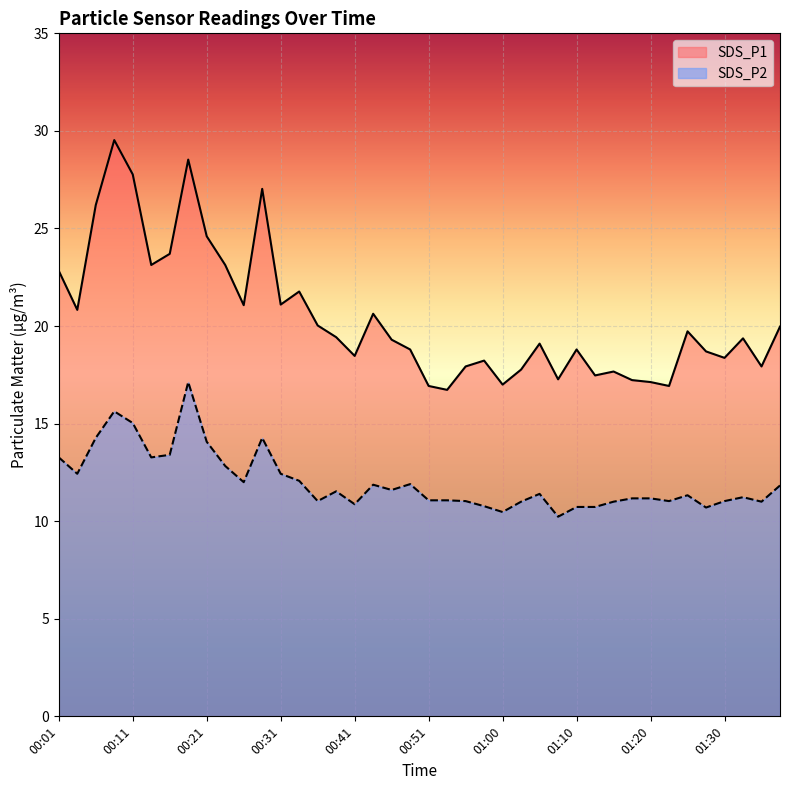

Which category has the lowest value in the SDS_P2 series?

01:08